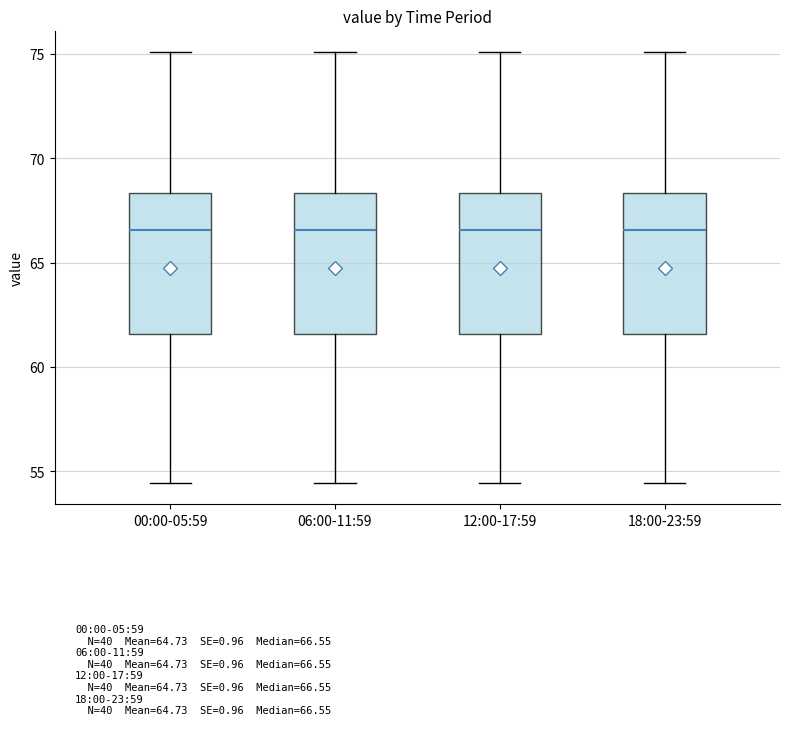

Reading left to right, transcribe this box plot: for each box, give where its median line is, the range the box spans, and where its two whiskers end, as read against the y-axis. The values are not printed on the chart, so give them approximately, as read against the axis.

00:00-05:59: median 66.5, box 61.5 to 68.5, whiskers 54.5 to 75.0
06:00-11:59: median 66.5, box 61.5 to 68.5, whiskers 54.5 to 75.0
12:00-17:59: median 66.5, box 61.5 to 68.5, whiskers 54.5 to 75.0
18:00-23:59: median 66.5, box 61.5 to 68.5, whiskers 54.5 to 75.0